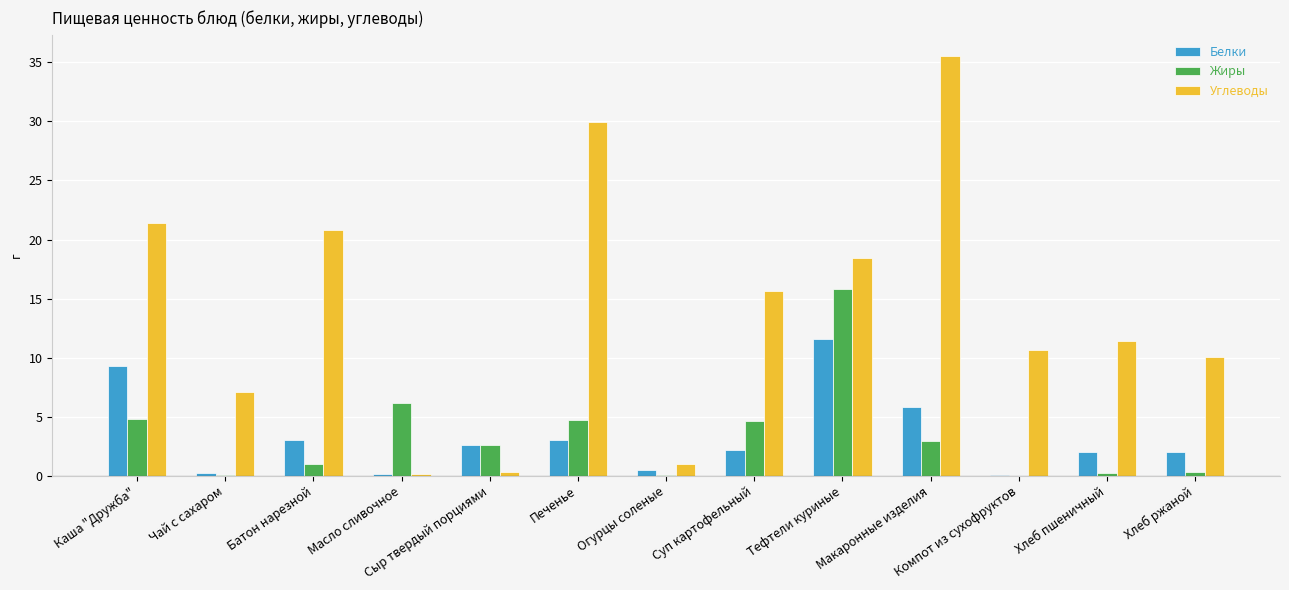

At which label does Углеводы reach its peak?

Макаронные изделия